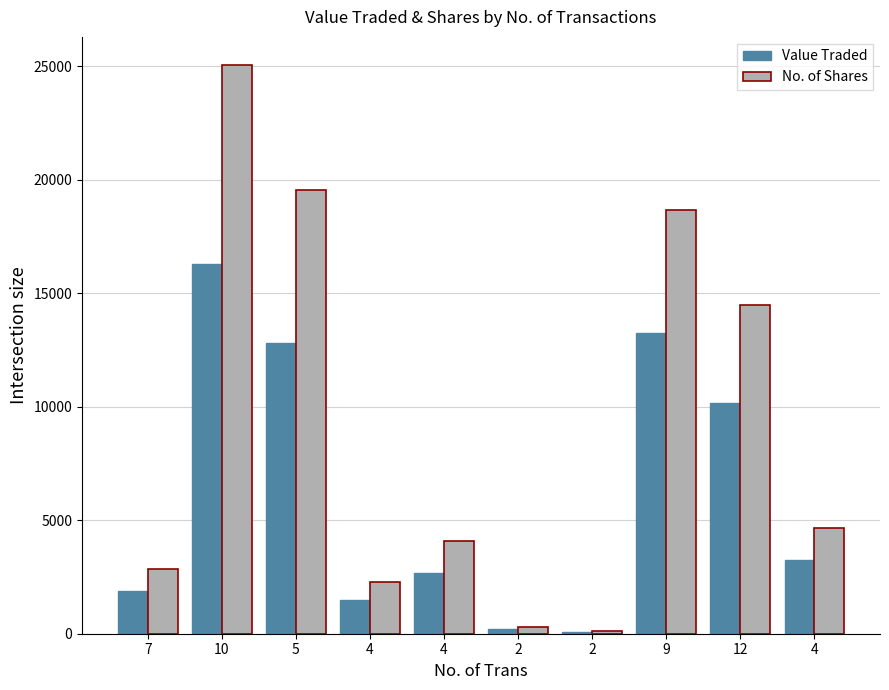

Which series has the largest range (max minus min)?

No. of Shares